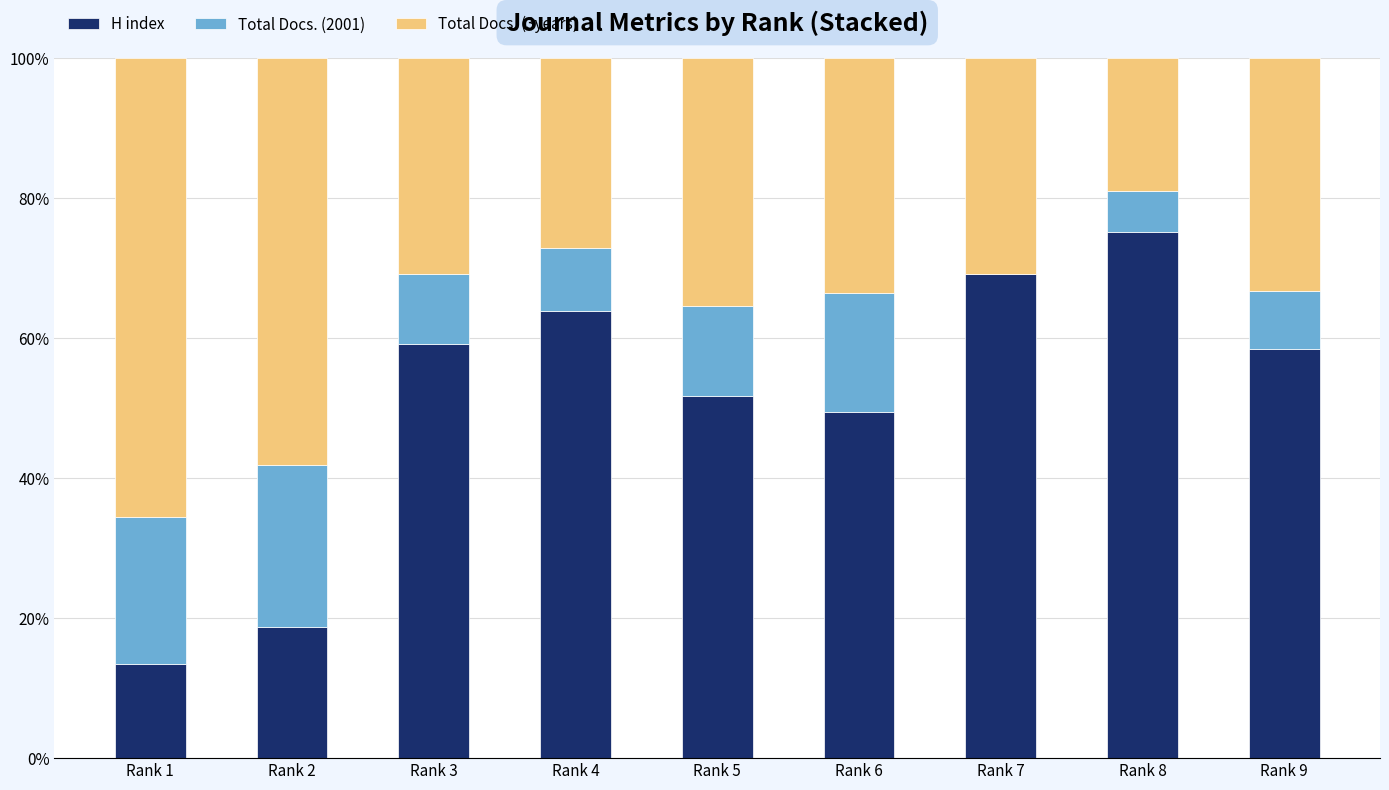

What is the total value across all series at Rank 8?

100.0